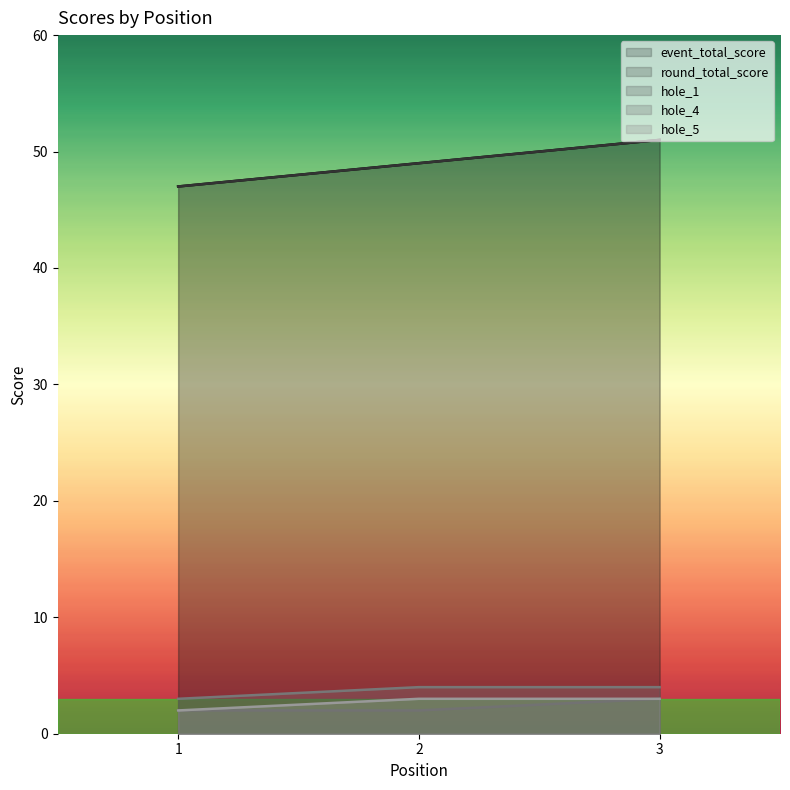

What is the total value across all series at 1?

101